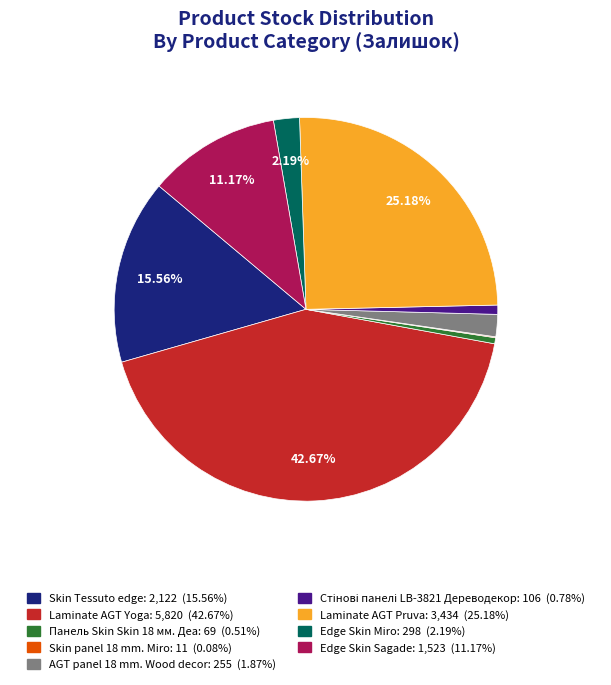

Which has a higher value, Edge Skin Sagade or Laminate AGT Yoga?

Laminate AGT Yoga